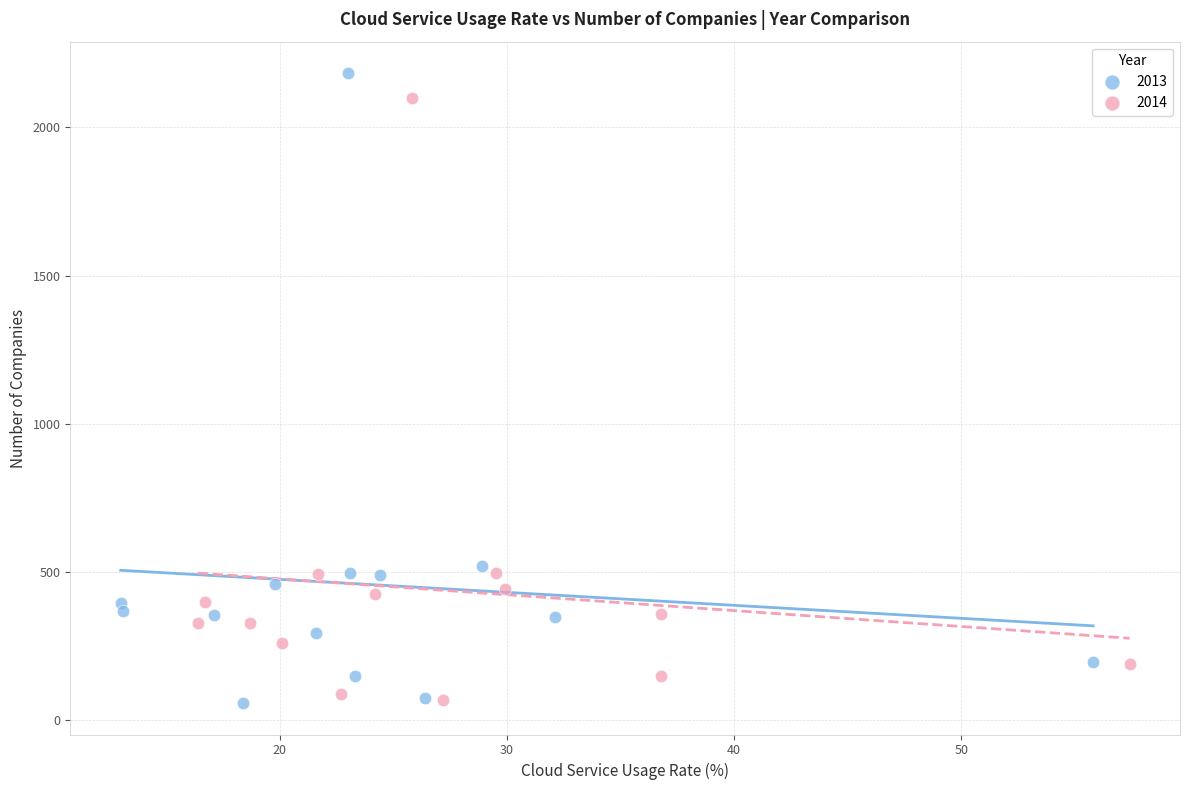

Which series has the largest Y range (max minus min)?

2013